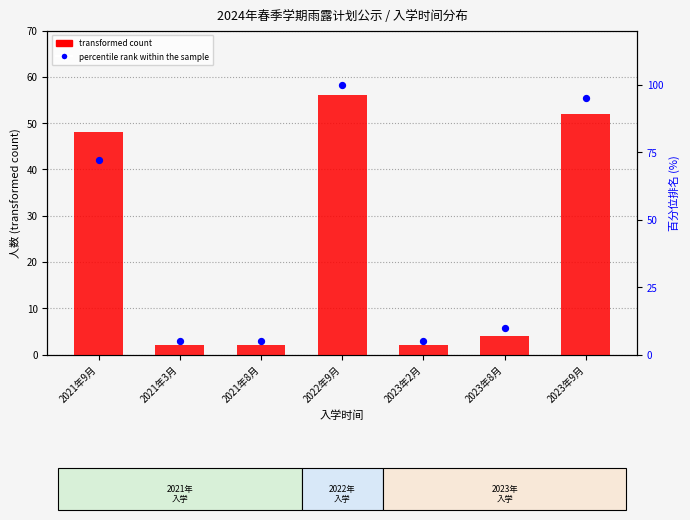

What are all the series names shown in the legend?

transformed count, percentile rank within the sample